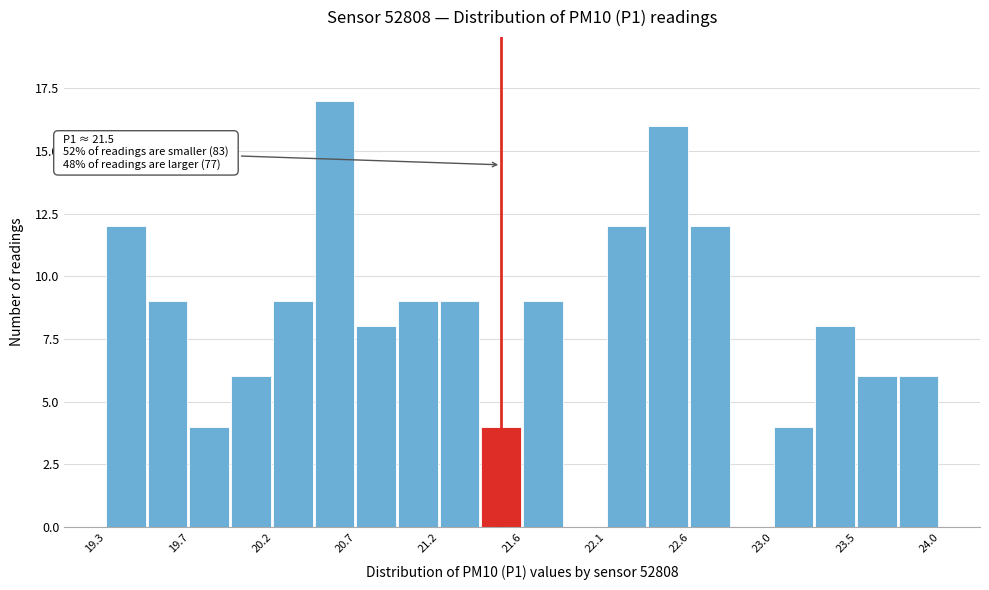

Over which range of the x-axis is the bar tallest?

20.45 to 20.70